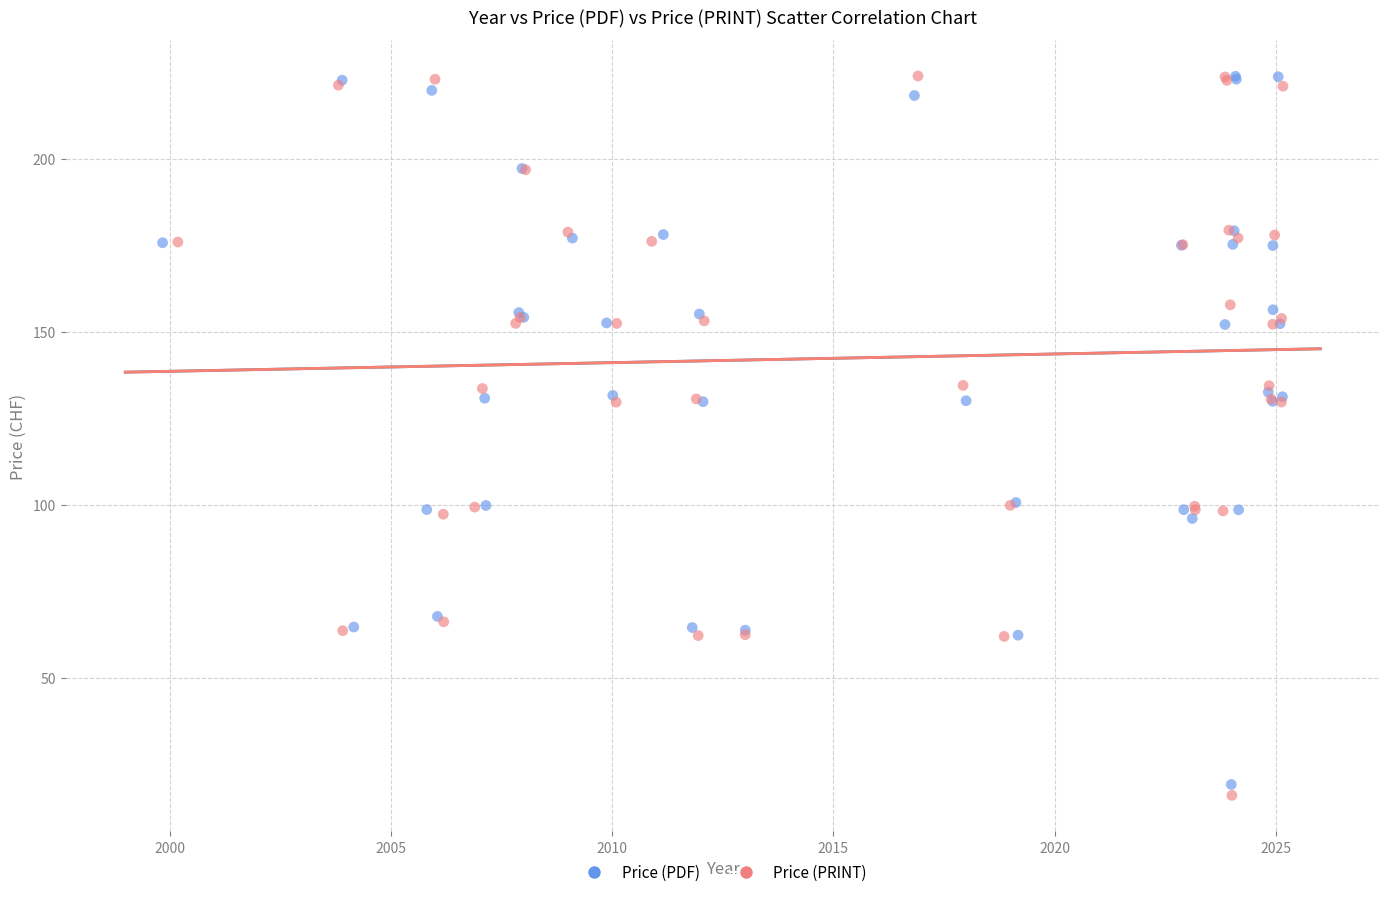

Which series has the largest Y range (max minus min)?

Price (PRINT)